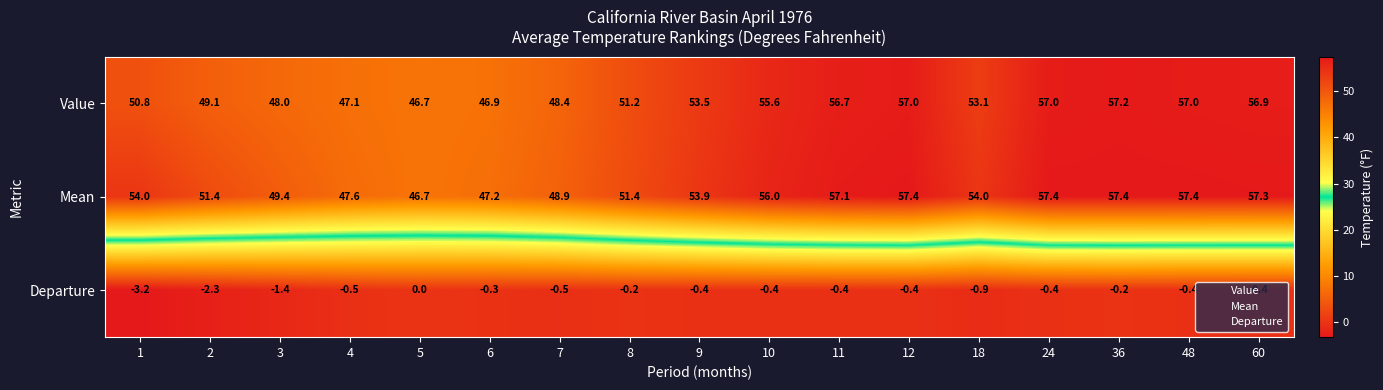

At which category does the chart reach its minimum across all series?

1